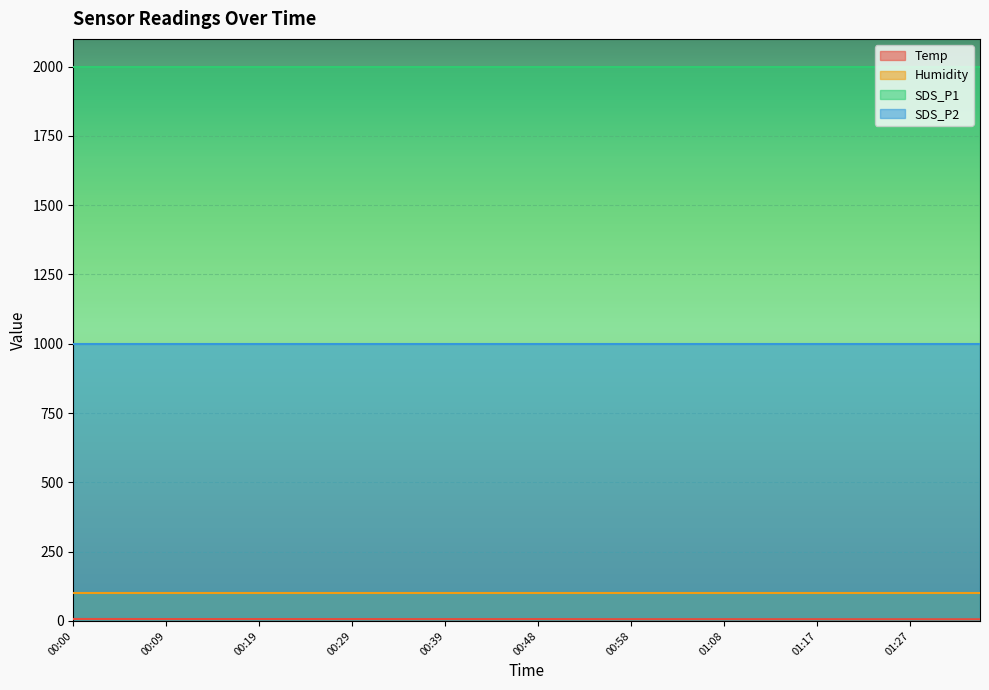

List the series in order of their peak value, highest first.

SDS_P1, SDS_P2, Humidity, Temp